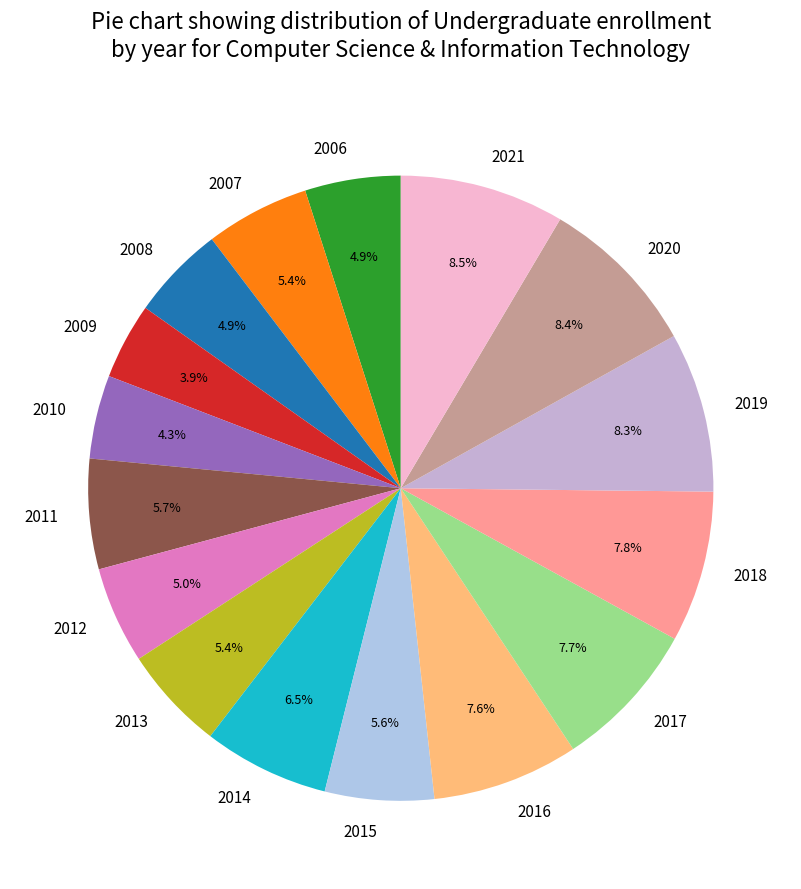

Is 2013 the majority of the pie?

No